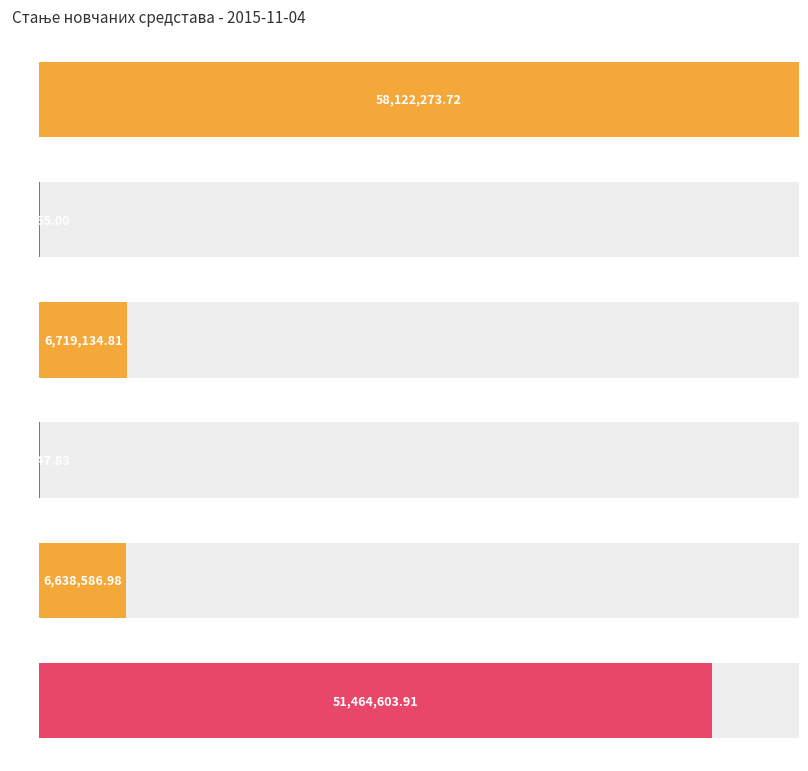

Reading left to right, transcribe all the data shown in this chart.

СТАЊЕ ПРЕДХОДНОГ ДАНА=58122273.7	ПРИЛИВ ОД ПАРТИЦИПАЦИЈЕ=61465.0	ПЛАЋЕНИ ТРОШКОВИ ПО УГОВОРУ=6719134.8	ЕНЕРГЕНТИ=80547.8	САНИТЕТСКИ И МЕДИЦИНСКИ ПОТРОШНИ МАТЕРИЈАЛИ=6638587.0	САЛДО=51464603.9